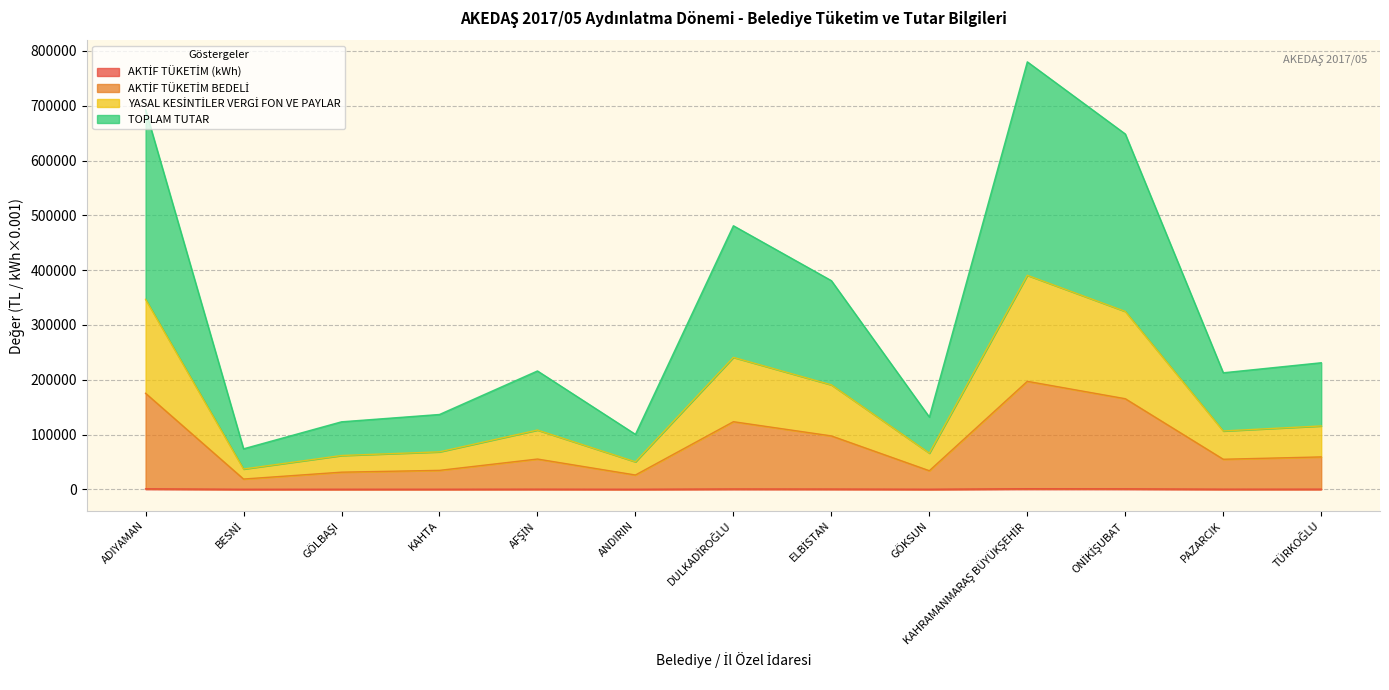

What is the highest value of the AKTİF TÜKETİM (kWh) series?

1037.1